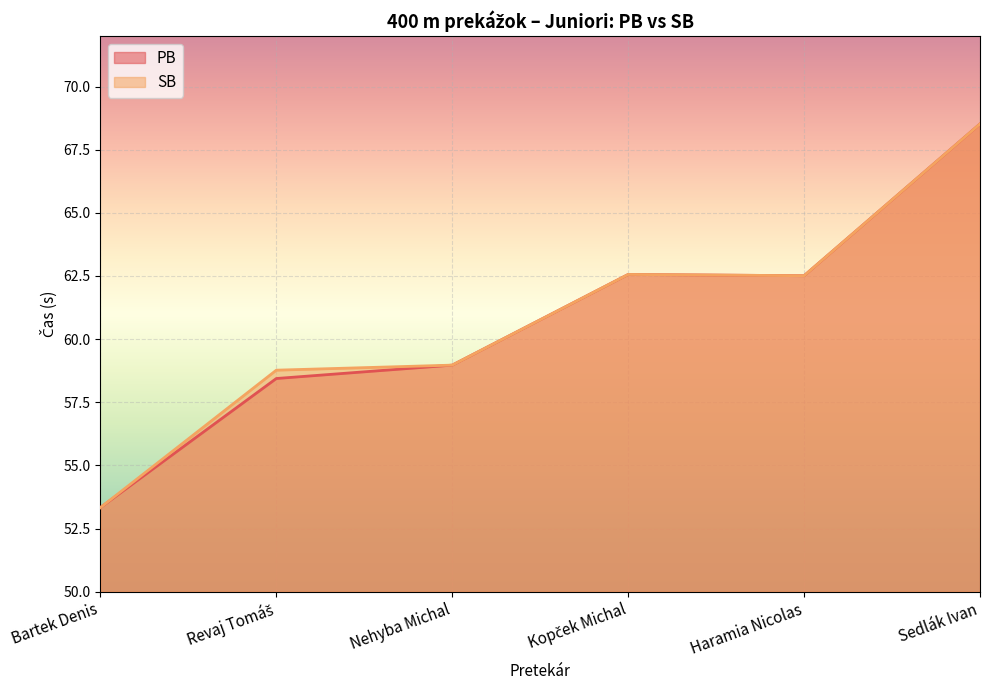

What is the total value across all series at Revaj Tomáš?

117.2